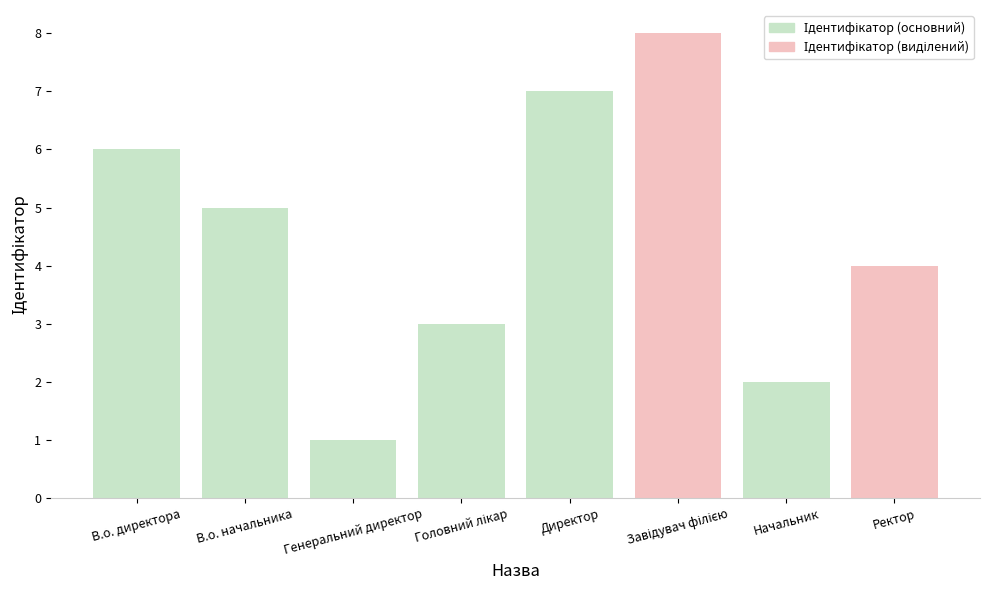

Count the number of categories in the chart.

8